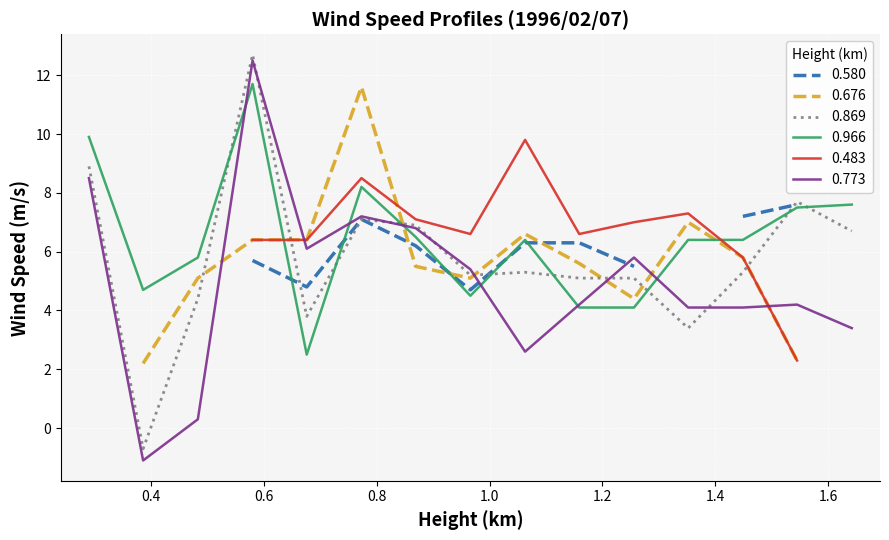

True or false: 0.966 has a value of 6.4 at 0.290.

False